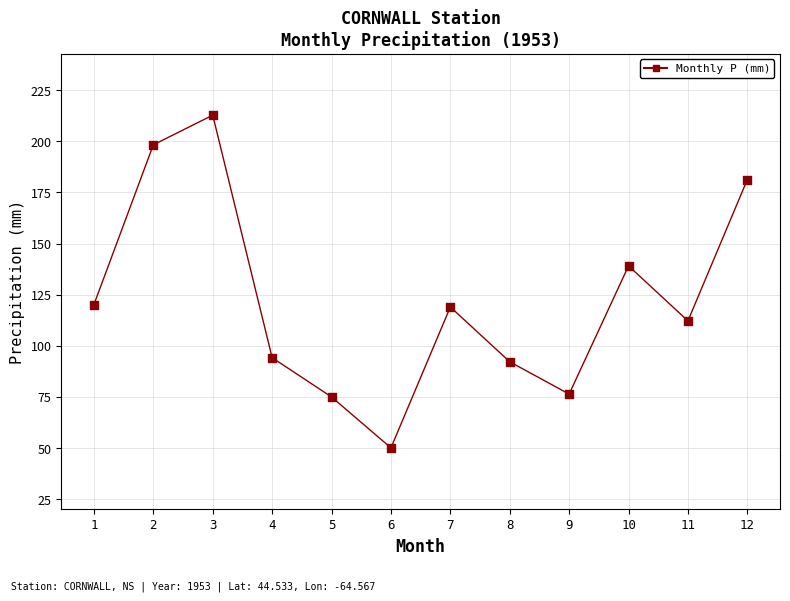

What is the range of X values (max minus min)?

11.0